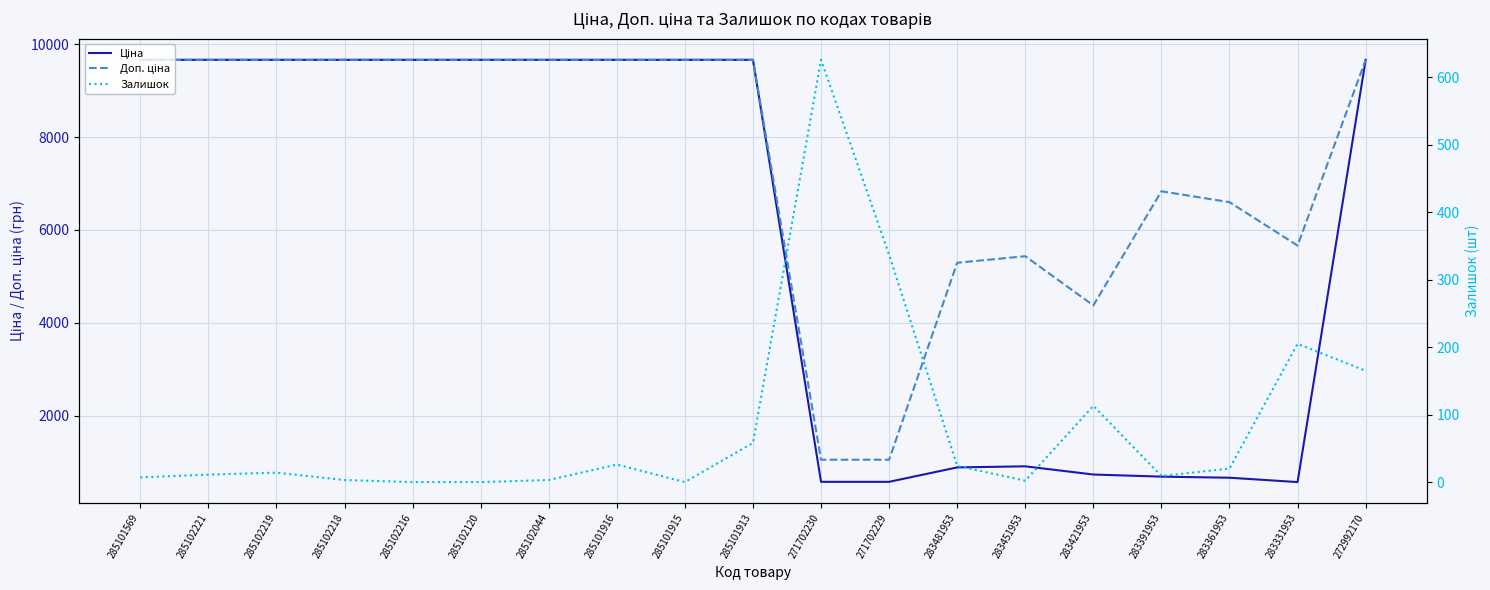

Where do Ціна and Залишок first cross each other?

285101913 and 271702230